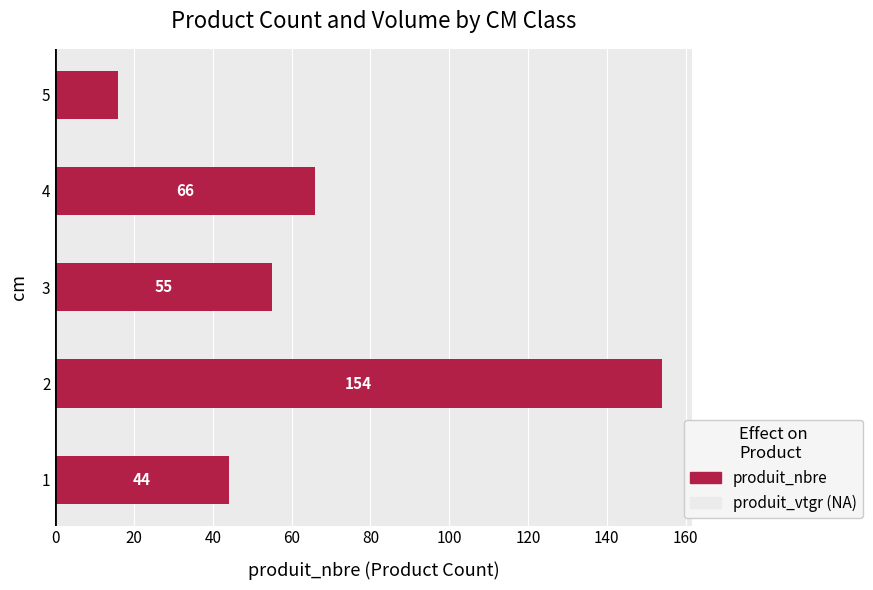

Approximately how many times larger is the value at 2 compared to 4?

2.3